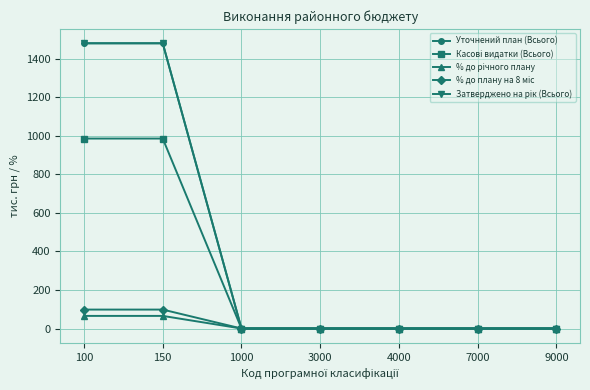

Is this an area chart (filled region under the line)?

No